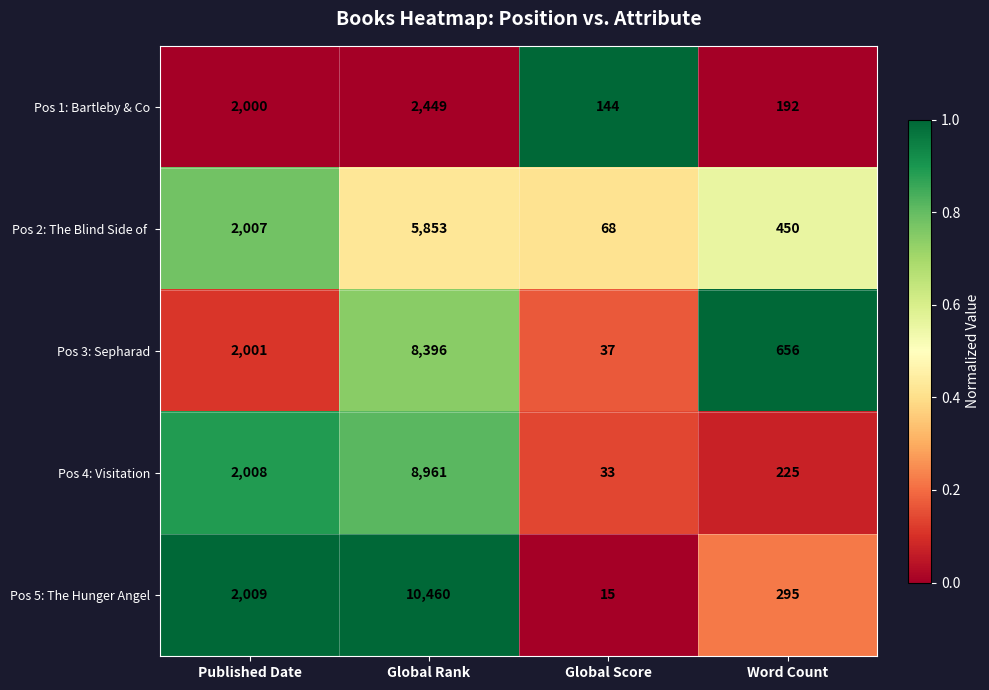

Is it true that Pos 5: The Hunger Angel equals 10460 at Global Rank?

True